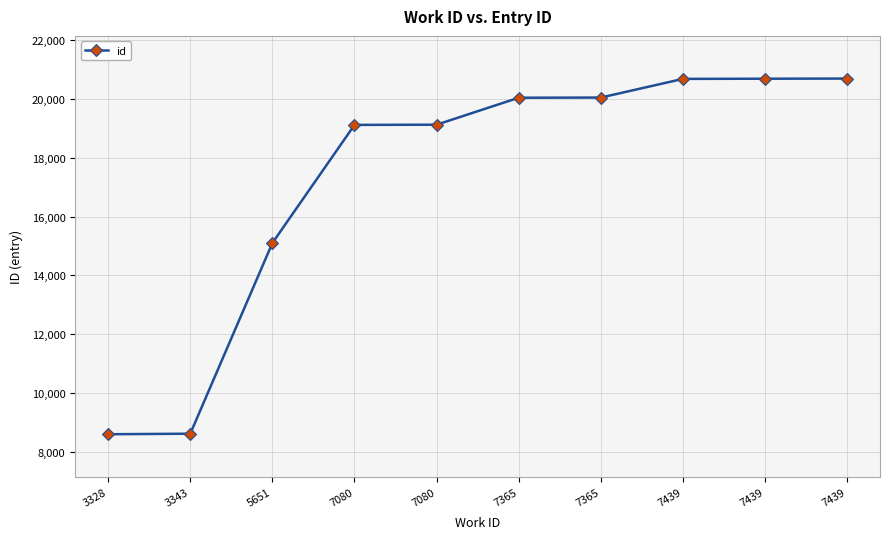

The value at 7439 is 20691. True or false?

True